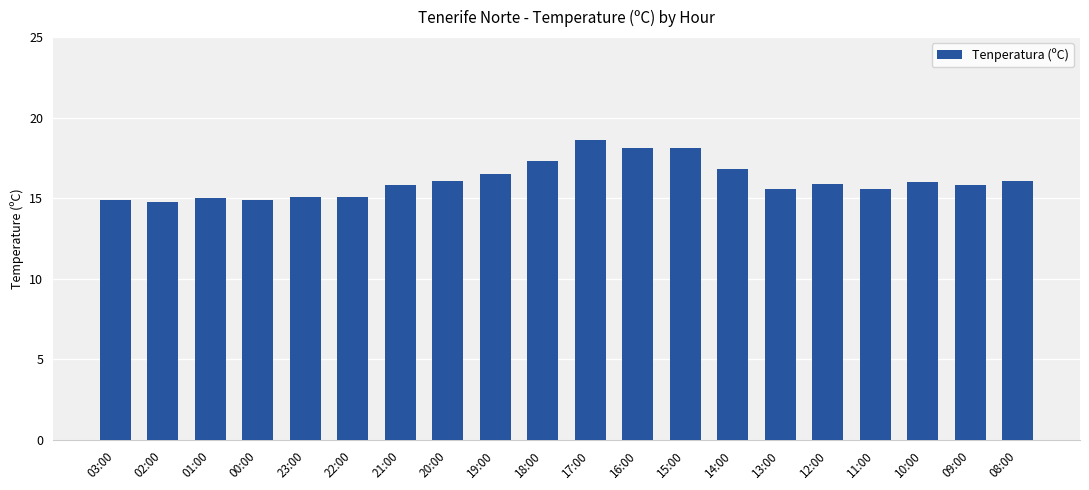

What is the maximum value shown in the chart?

18.6